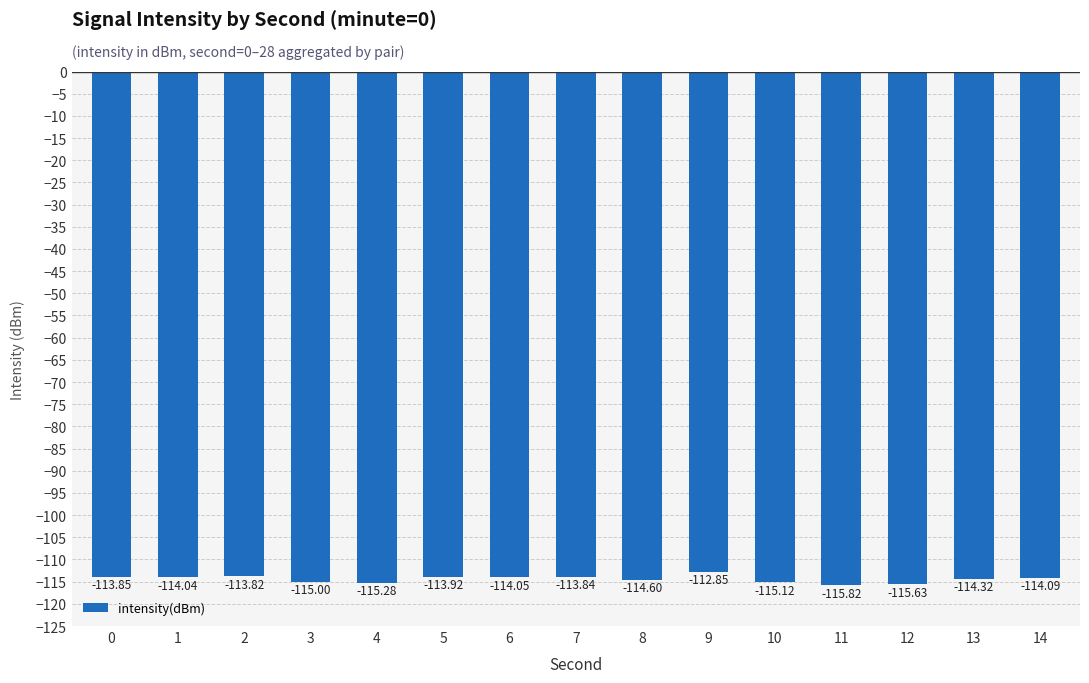

Rank the categories by value from highest to lowest.

9, 2, 7, 0, 5, 1, 6, 14, 13, 8, 3, 10, 4, 12, 11